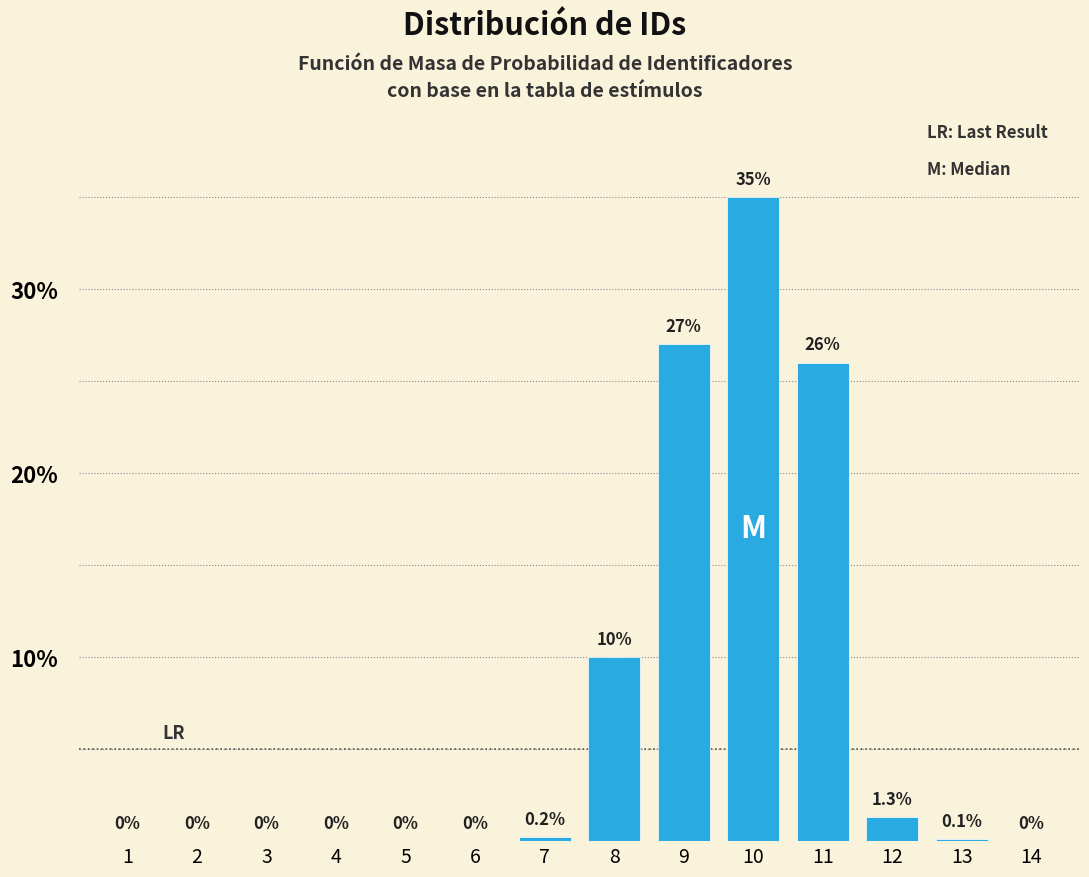

Reading right to left, what are all the values shown in this chart?

14=0.0	13=0.1	12=1.3	11=26.0	10=35.0	9=27.0	8=10.0	7=0.2	6=0.0	5=0.0	4=0.0	3=0.0	2=0.0	1=0.0